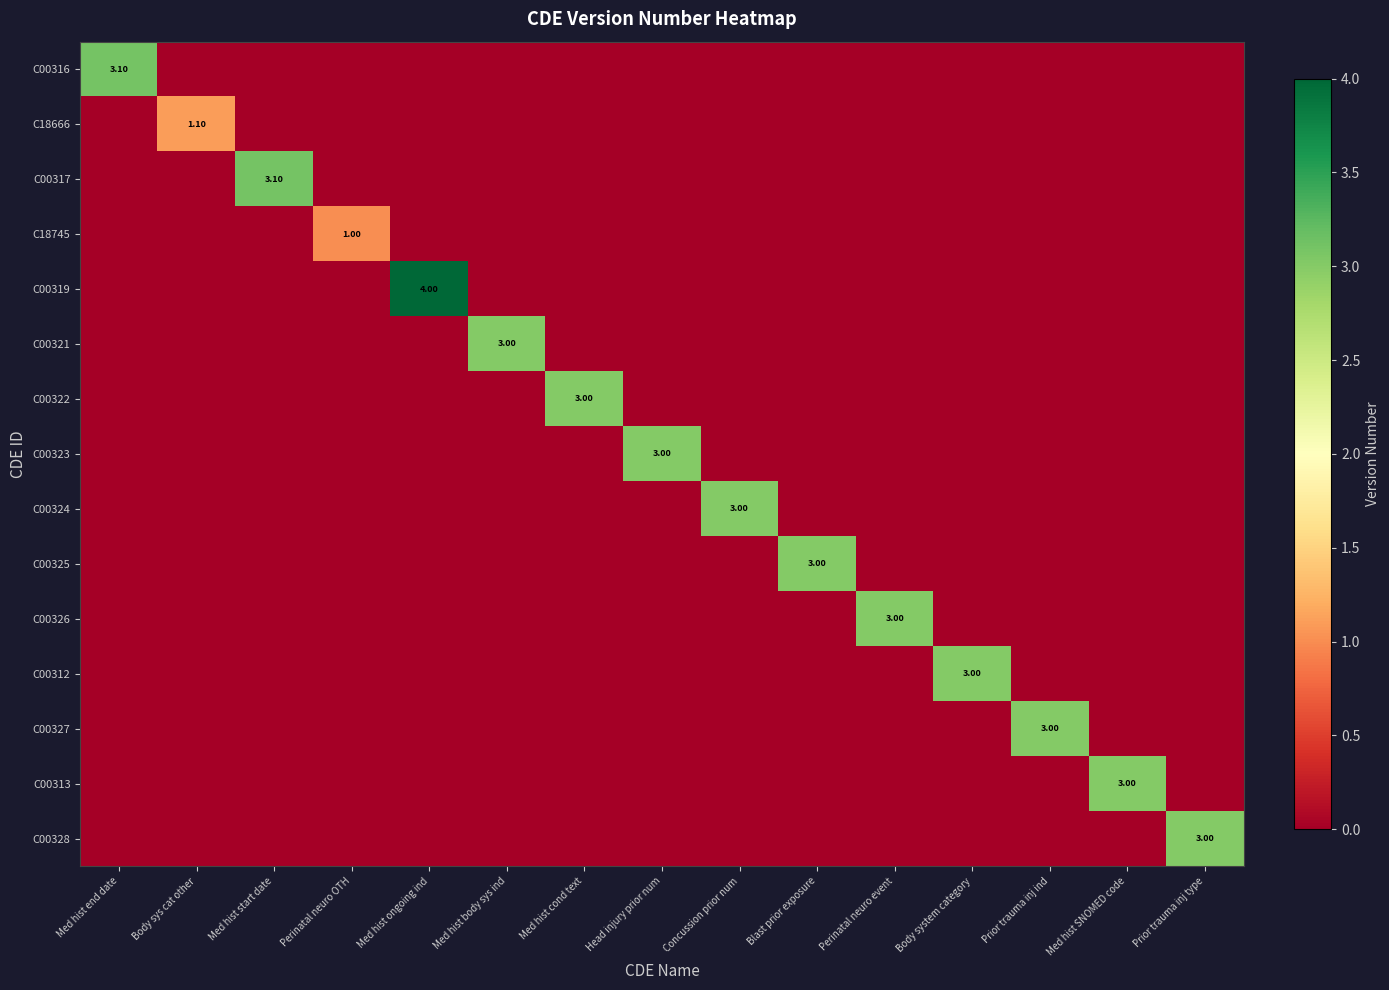

Between Body sys cat other and Med hist cond text, which series saw the biggest shift?

C00322